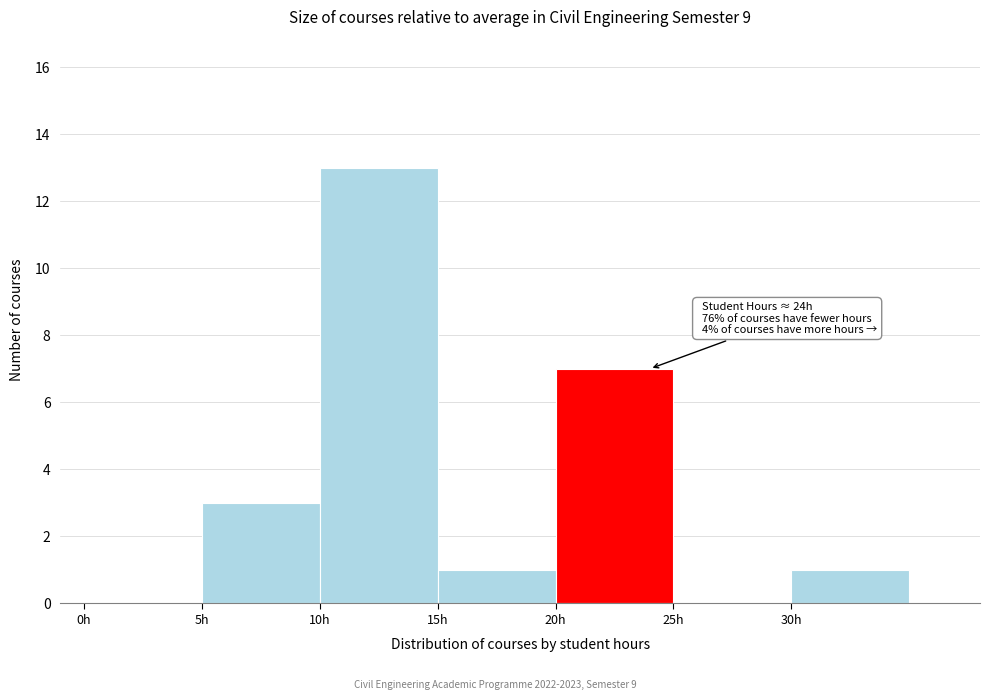

Which range on the x-axis has the tallest bar?

10 to 15